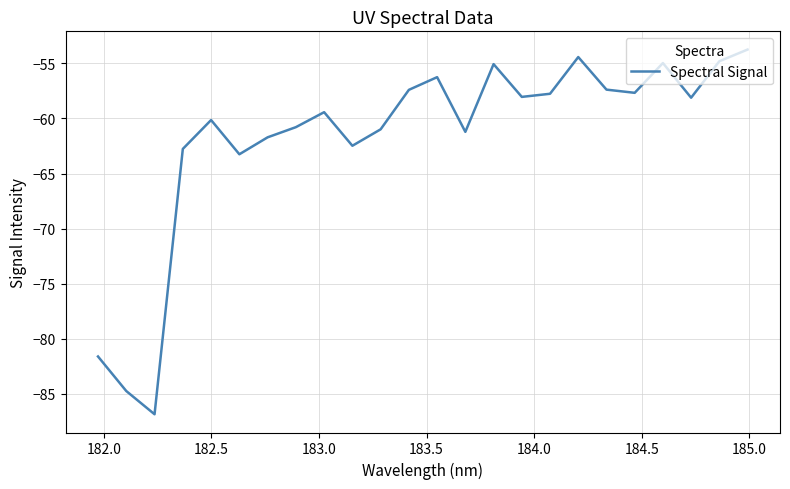

What is the difference between the maximum and minimum values?

33.1